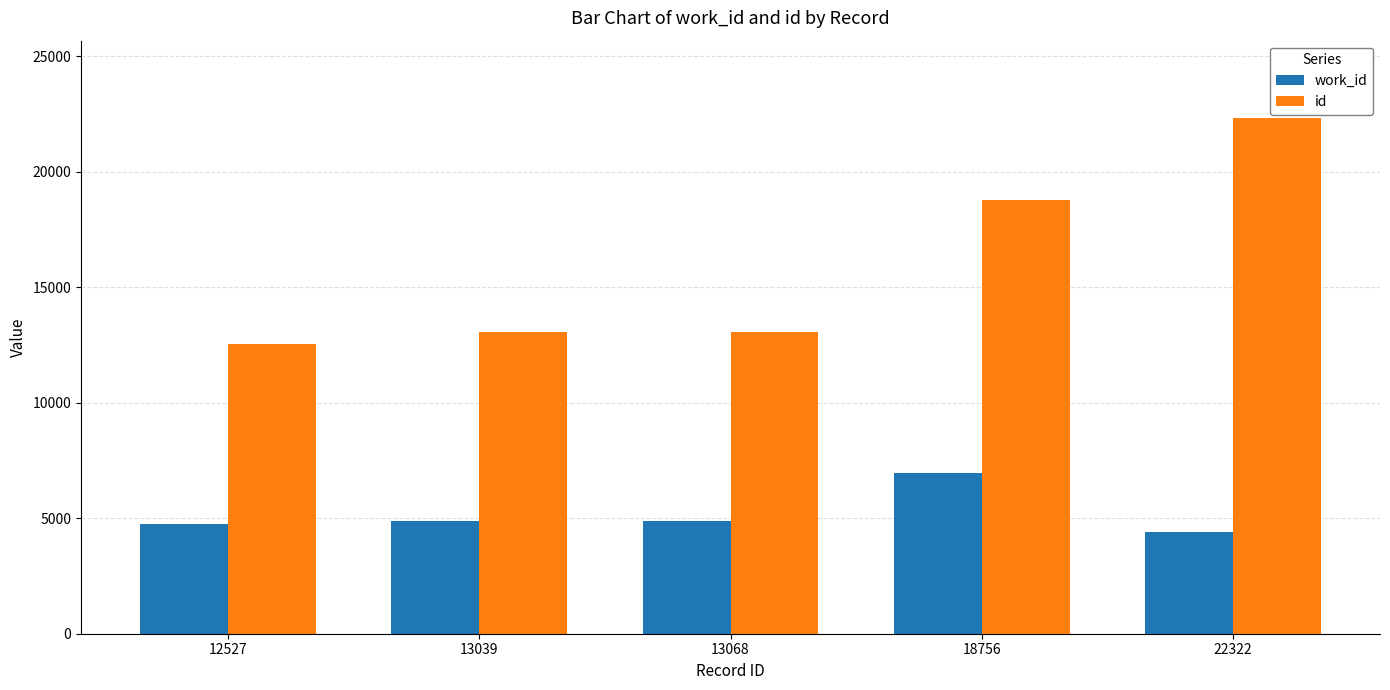

True or false: id has a value of 34113 at 22322.

False